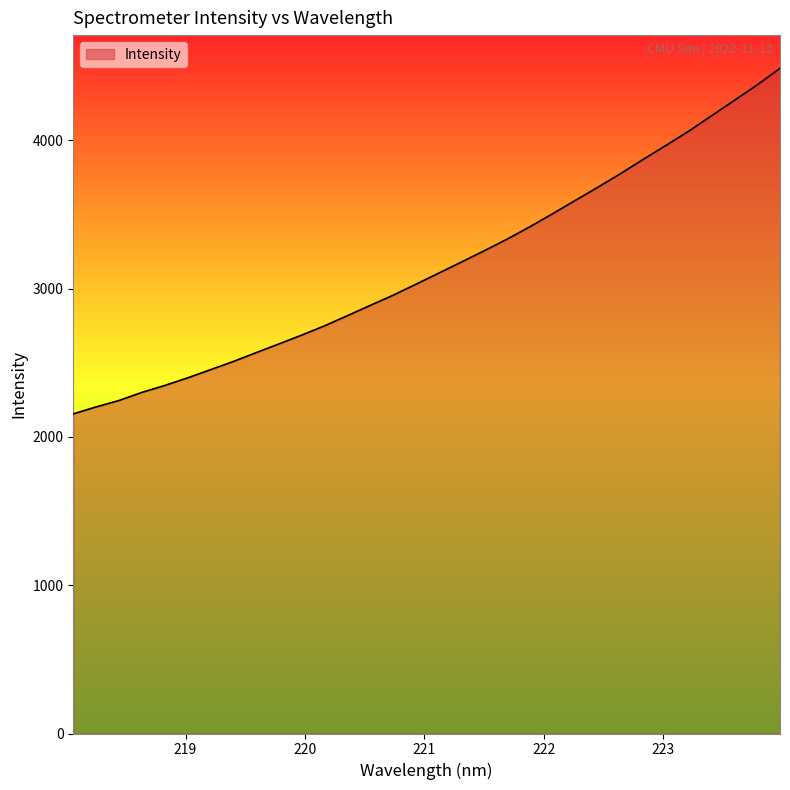

What is the difference between the maximum and minimum values?

2330.1